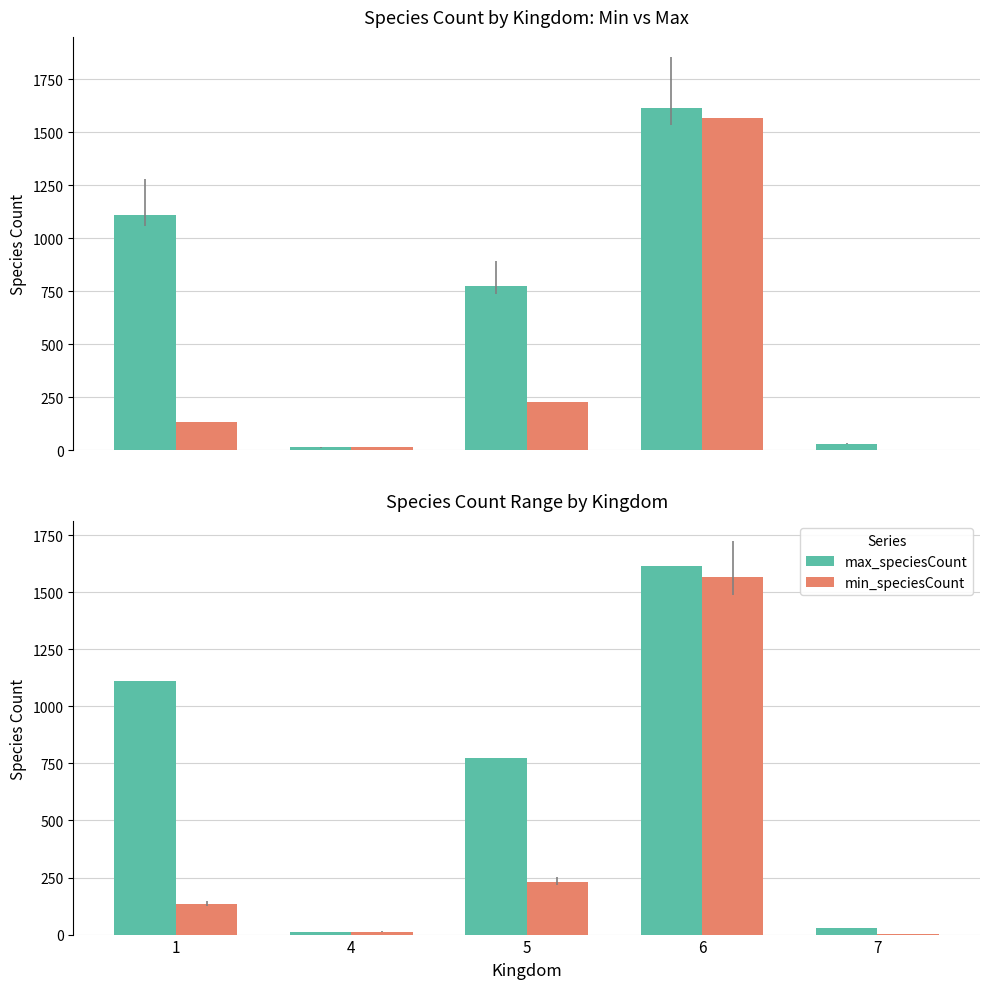

What is the difference between the maximum and minimum values in the min_speciesCount series?

1566